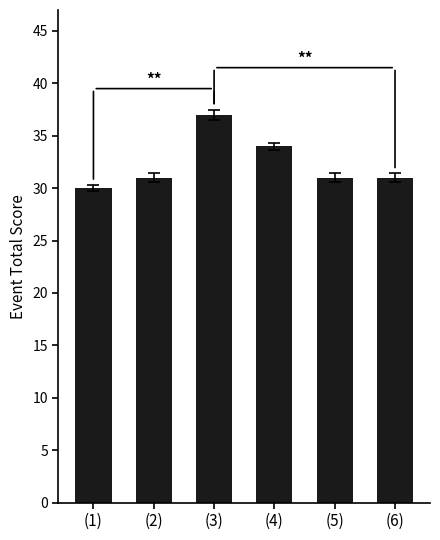

Reading left to right, extract all data points from this chart.

(1)=30	(2)=31	(3)=37	(4)=34	(5)=31	(6)=31